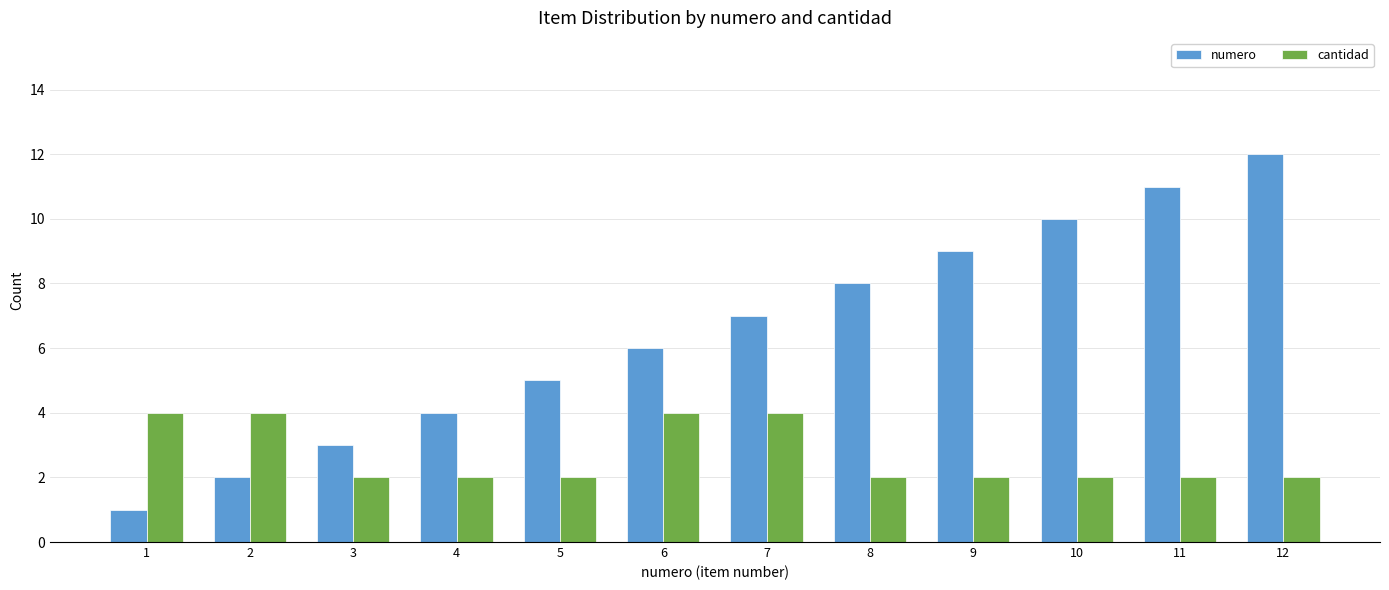

At which category is the sum across all series the highest?

12